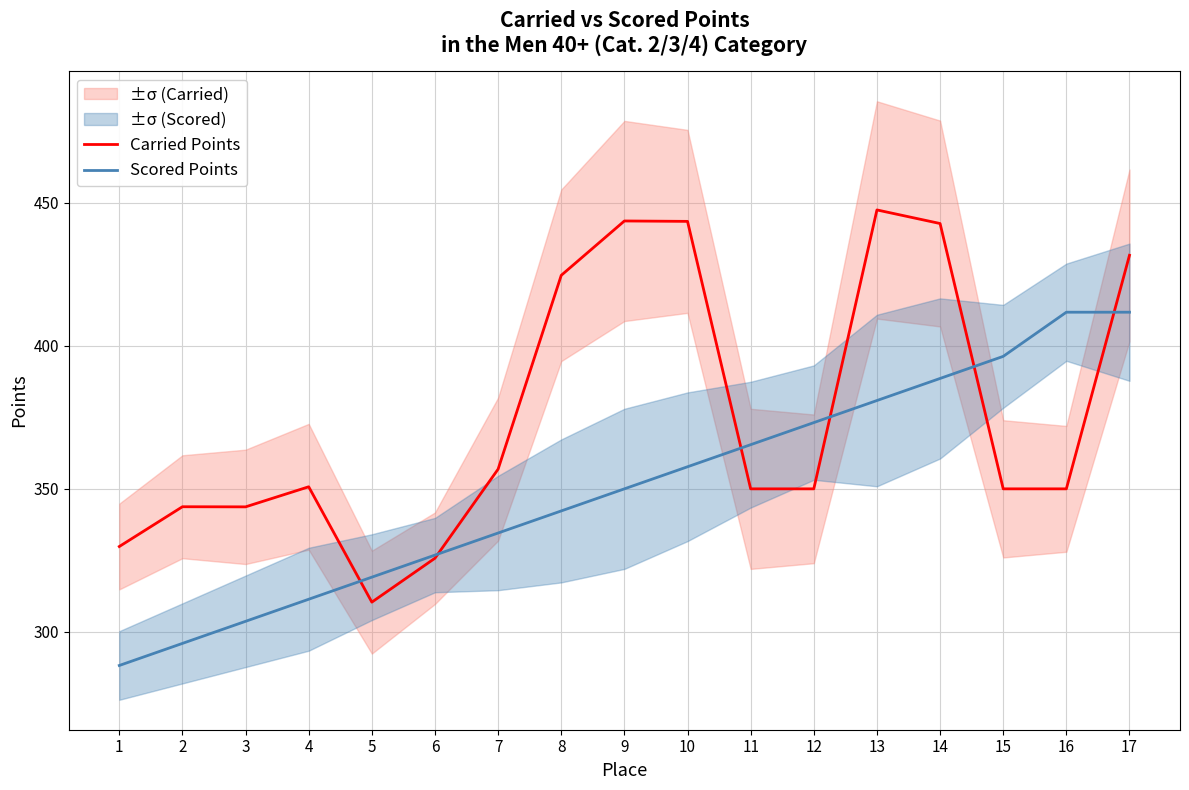

At which category does Carried Points reach its first local valley?

3